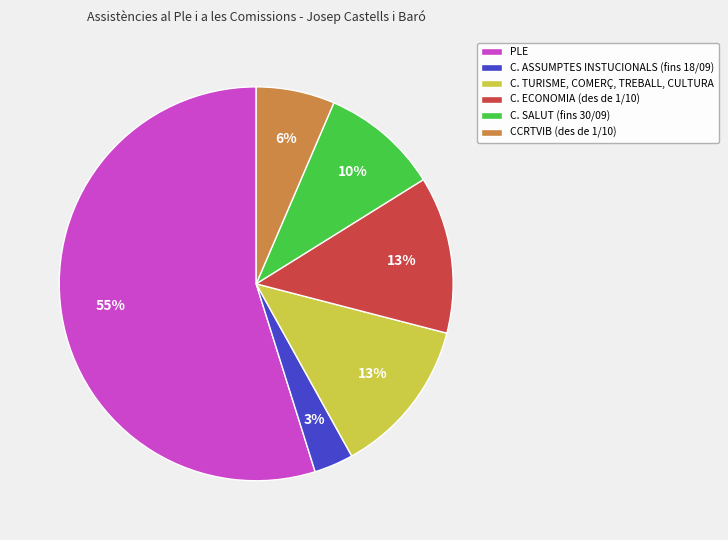

Which category accounts for the majority?

PLE